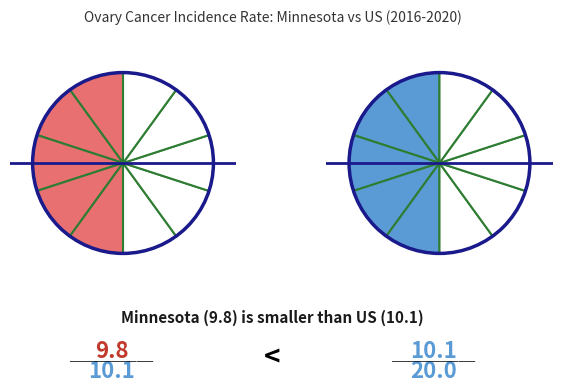

Does any single category account for the majority?

No